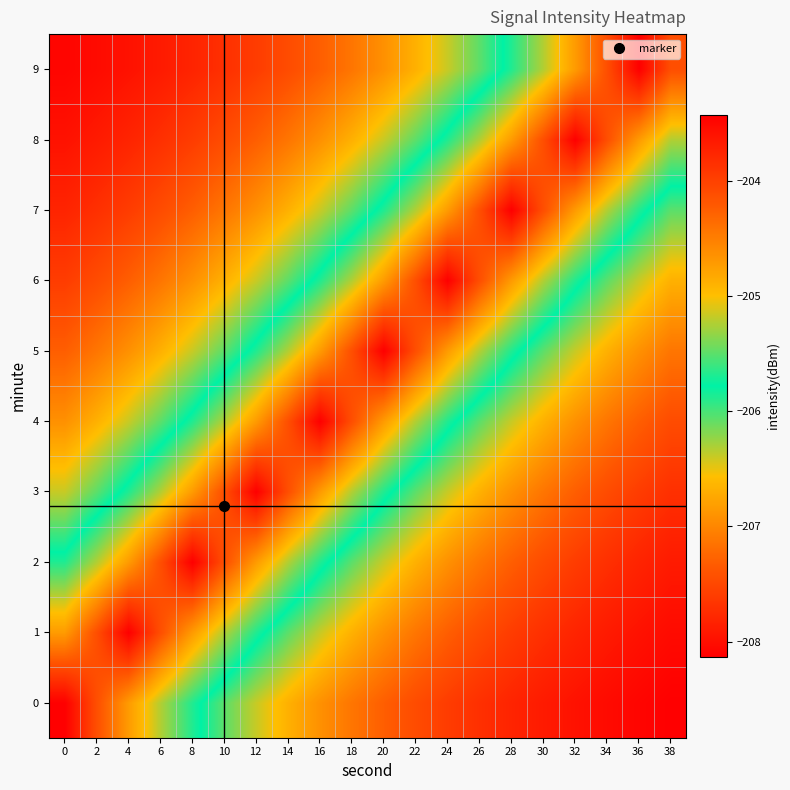

Which series changed the most between 6 and 38?

1